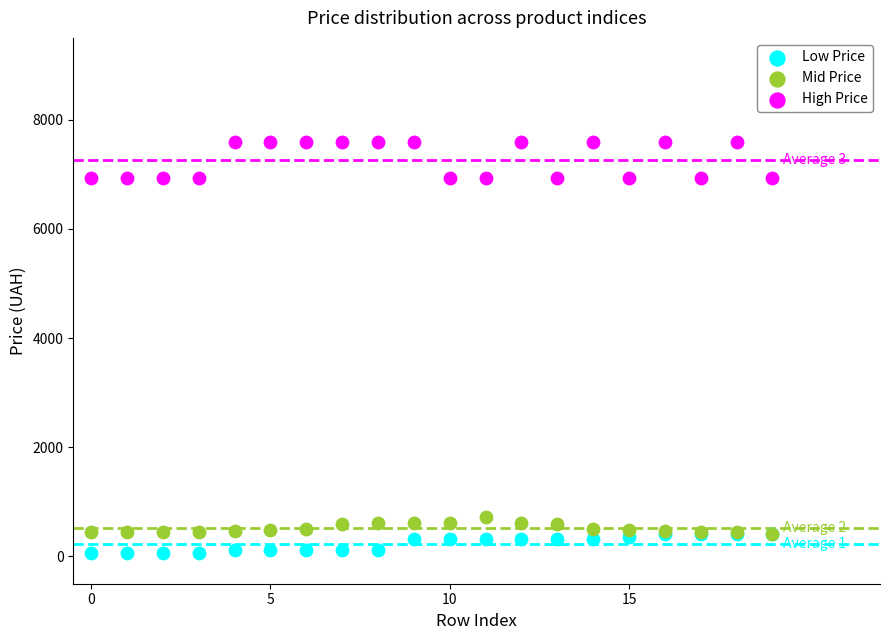

What are all the series names shown in the legend?

Low Price, Mid Price, High Price